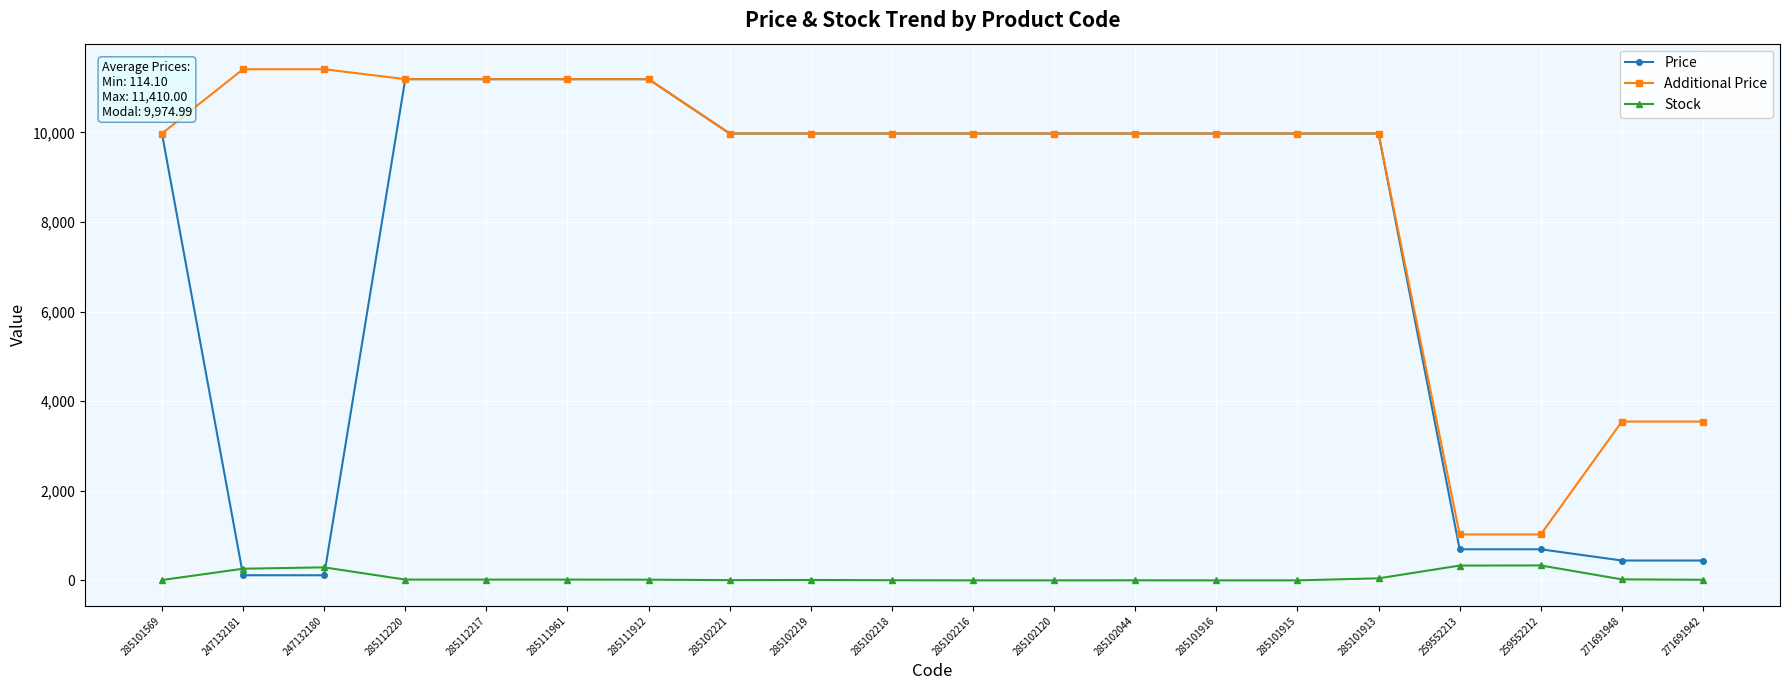

Which series has the largest range (max minus min)?

Price